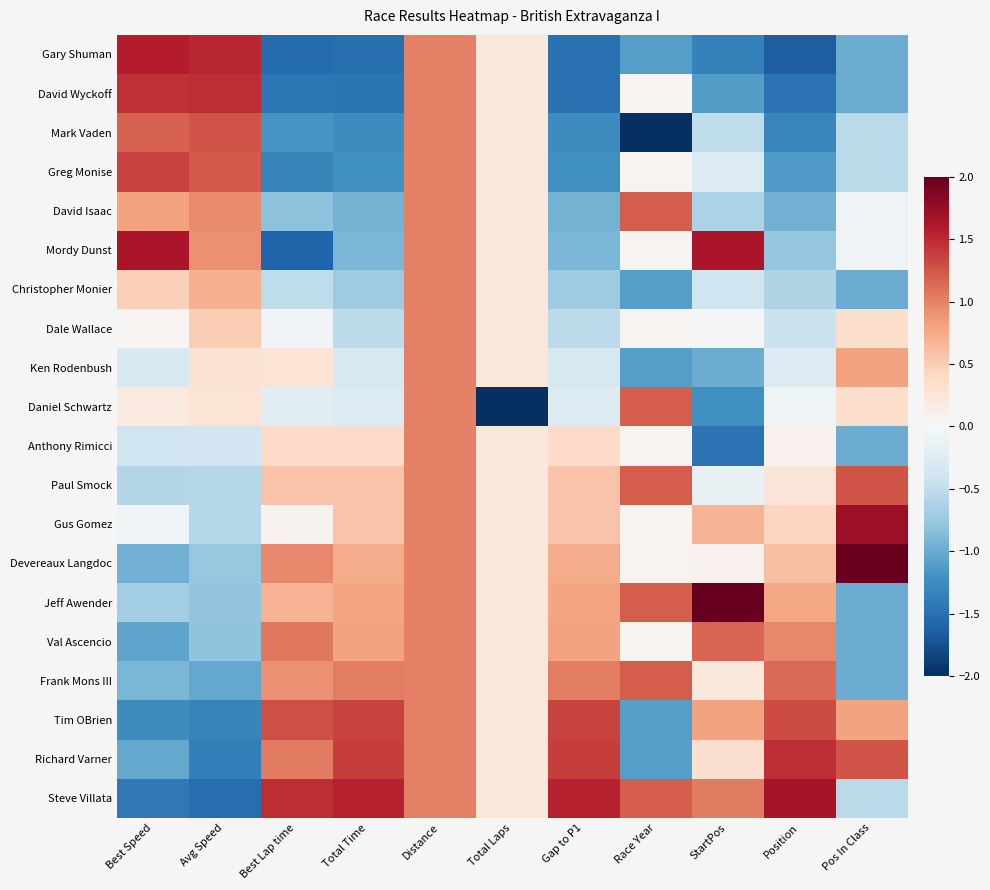

Which has a higher value, Gap to P1 or Pos In Class?

Pos In Class